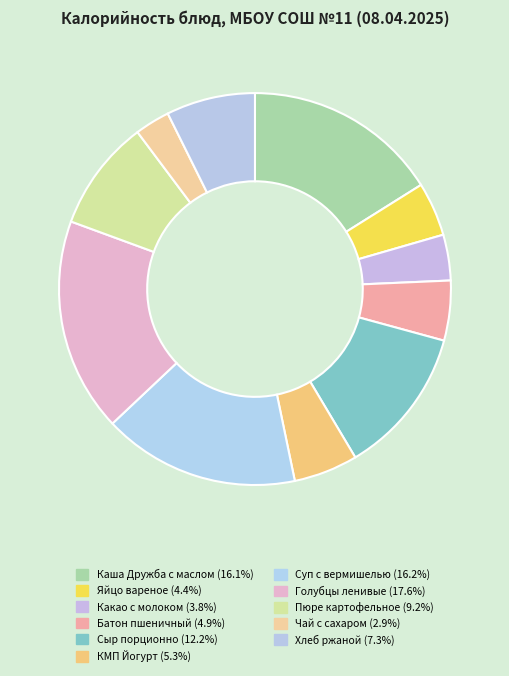

What is the smallest slice in the pie chart?

Чай с сахаром